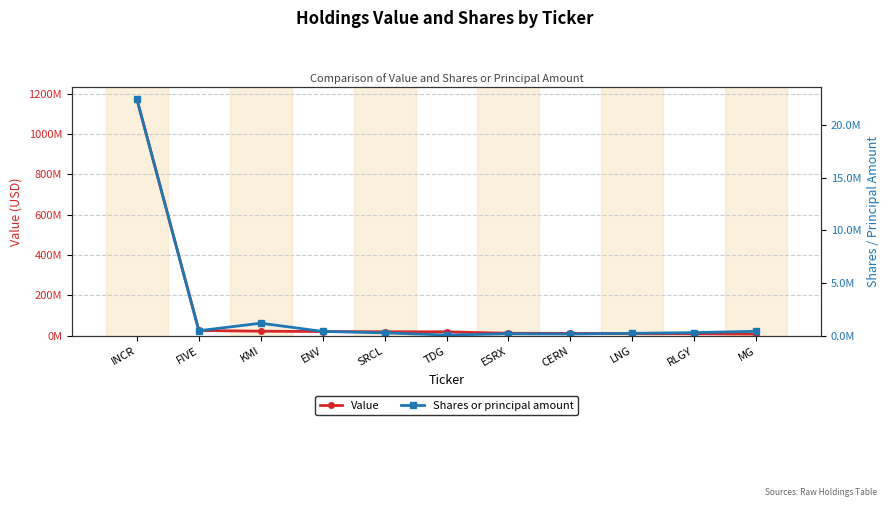

What is the value of the Shares or principal amount point at the 4th from the left?

419585